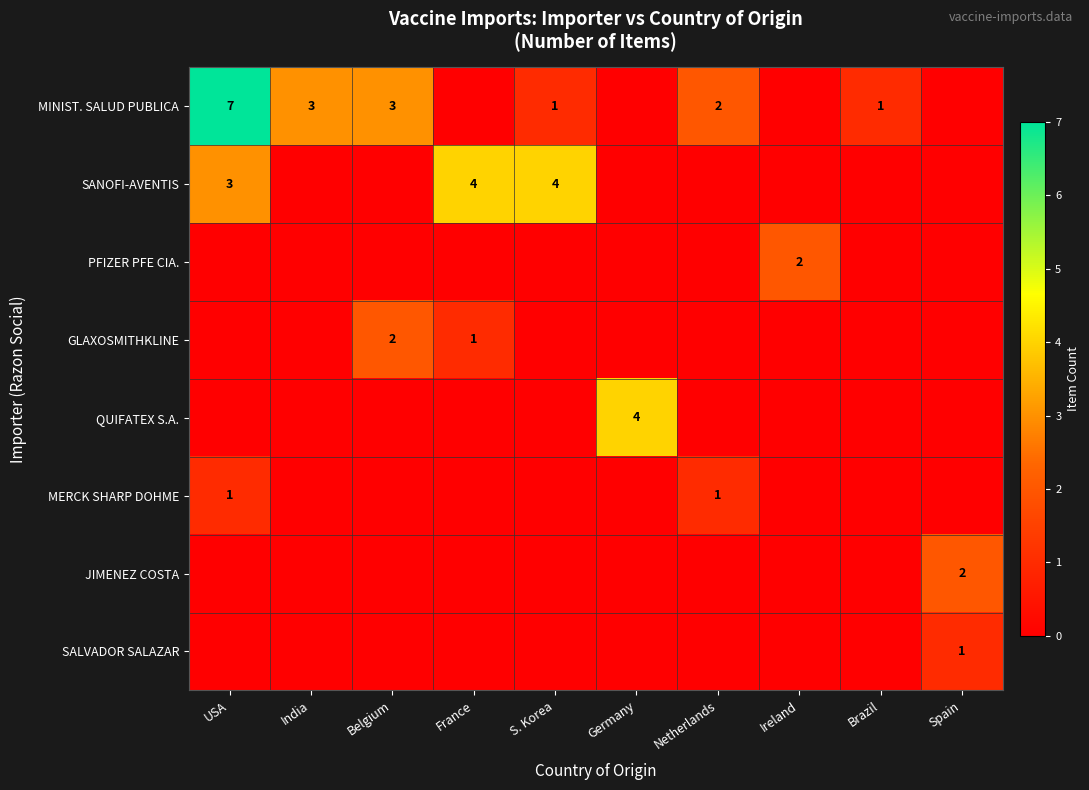

The value of SANOFI-AVENTIS at USA is 2. True or false?

False